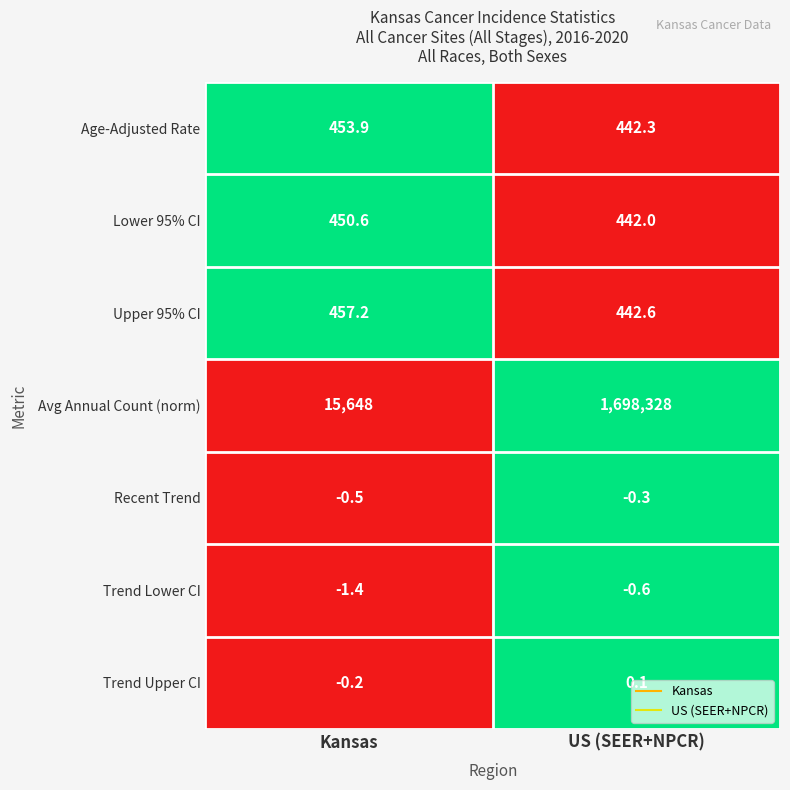

At how many categories does at least one series exceed 0?

2